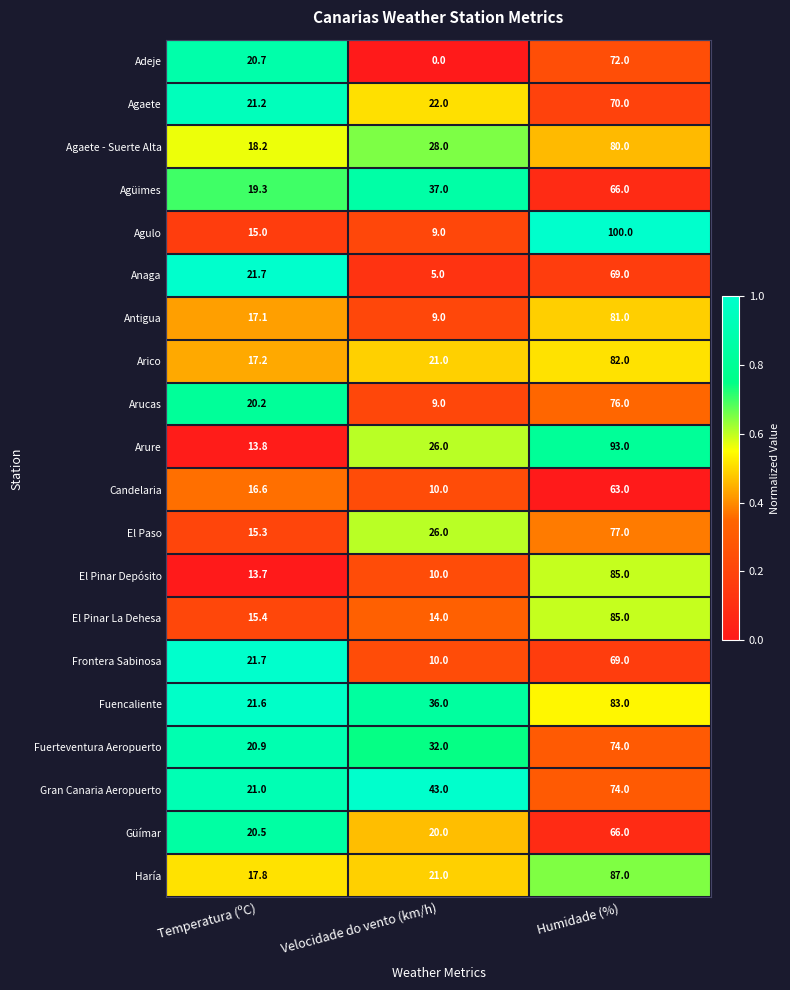

List the labels in order of El Paso value, largest first.

Humidade (%), Velocidade do vento (km/h), Temperatura (ºC)